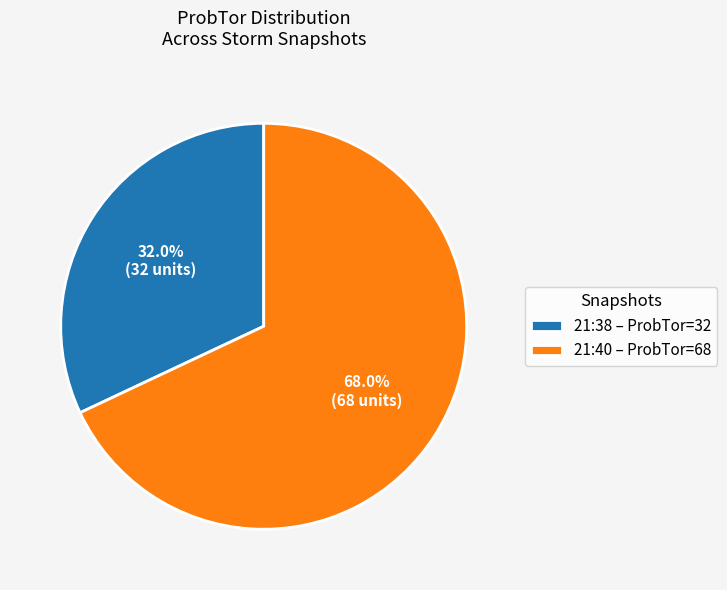

Rank the categories by value from lowest to highest.

21:38 – ProbTor=32, 21:40 – ProbTor=68